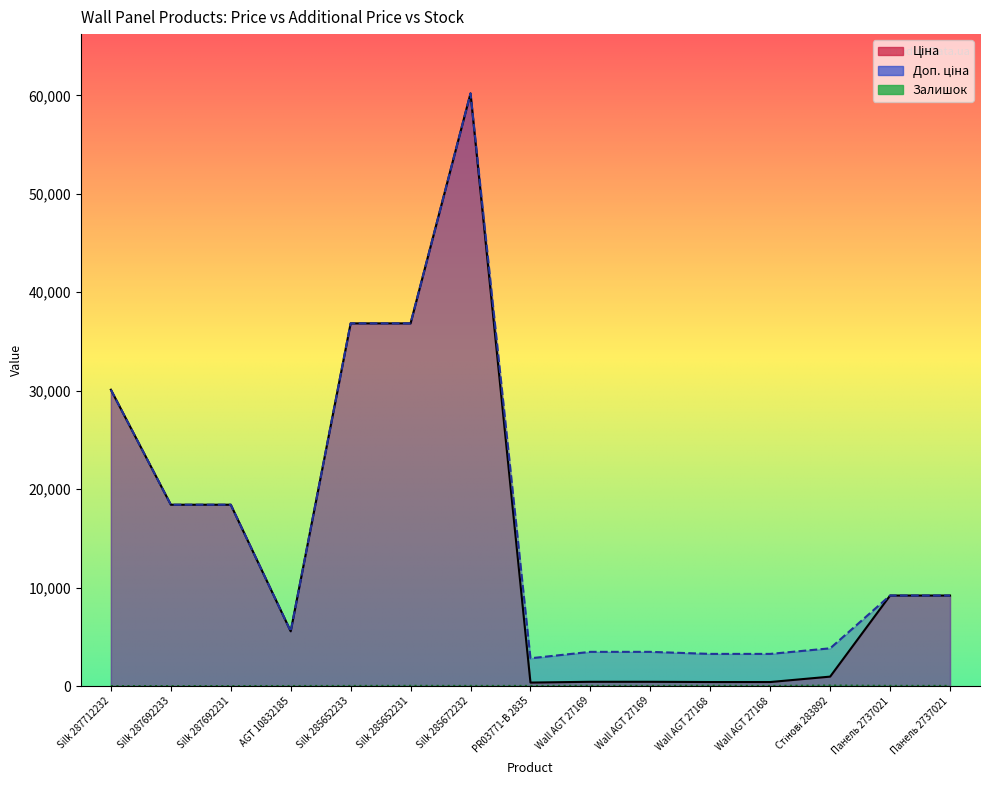

Between Silk 287712232 and Панель 2737021, which is larger?

Silk 287712232